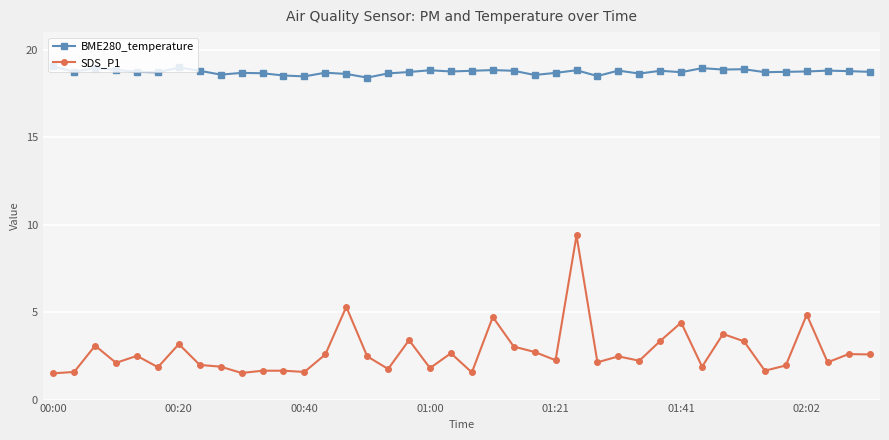

Which series has the widest spread of values?

SDS_P1